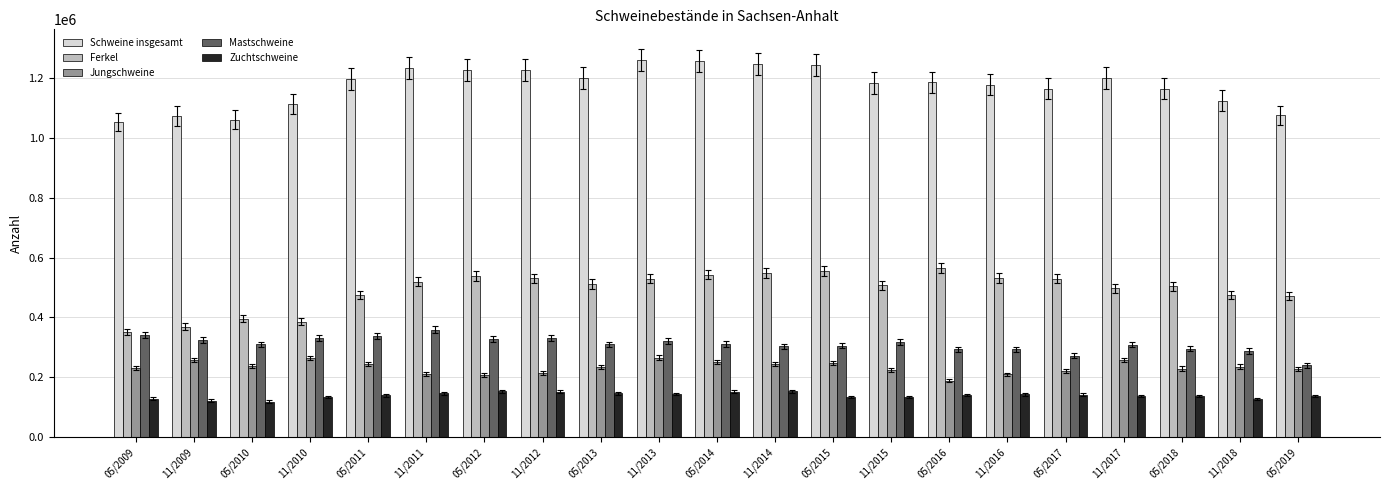

What is the difference between the maximum and minimum values in the Mastschweine series?

119778